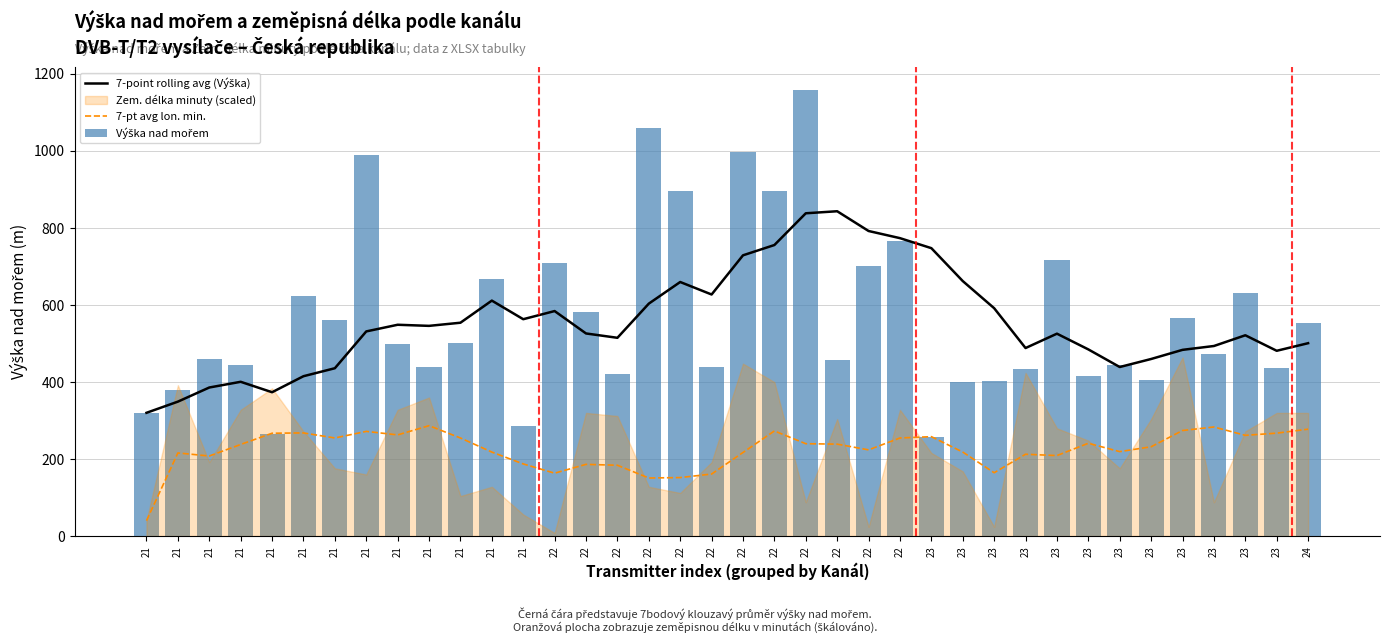

Between 21 and 22, which series saw the biggest shift?

Výška nad mořem